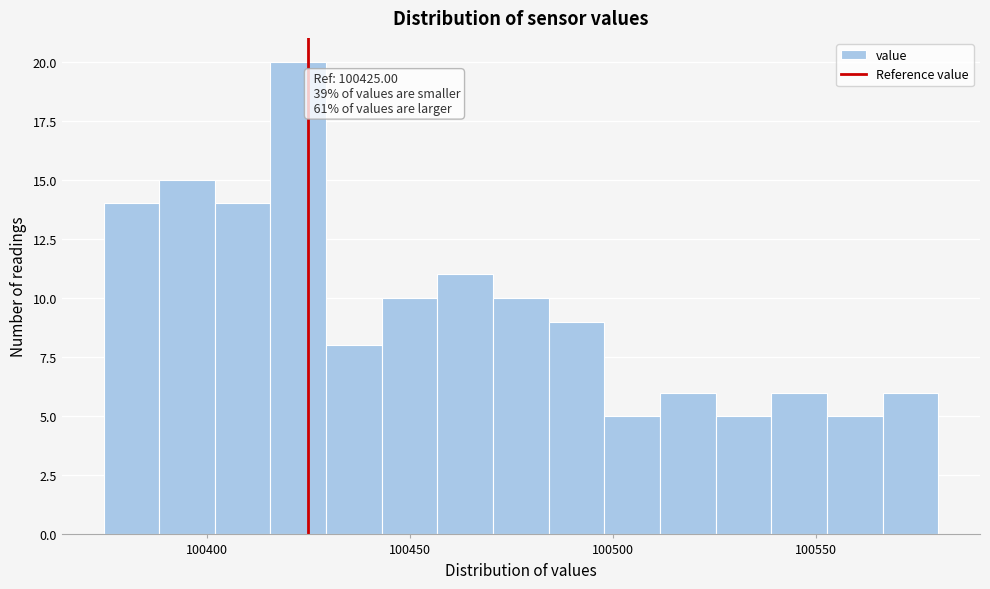

Around what value on the x-axis is the tallest bar? Give the approximate position of its centre, as read against the axis.

100425